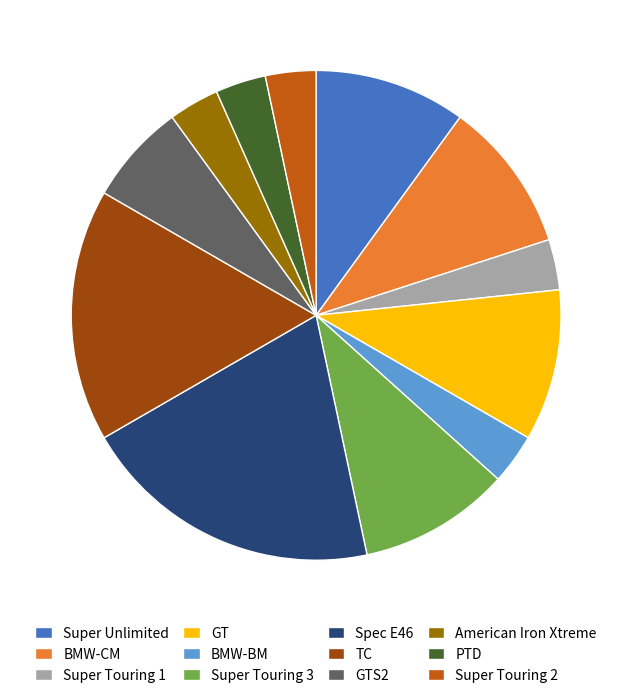

Between Super Touring 2 and Super Unlimited, which is larger?

Super Unlimited